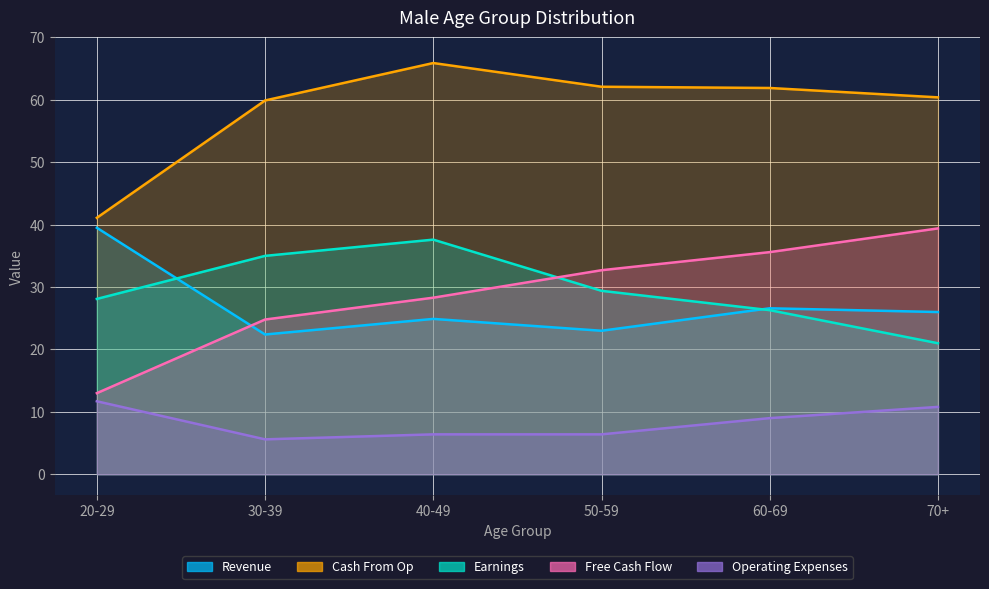

What position from the right is 40-49?

4